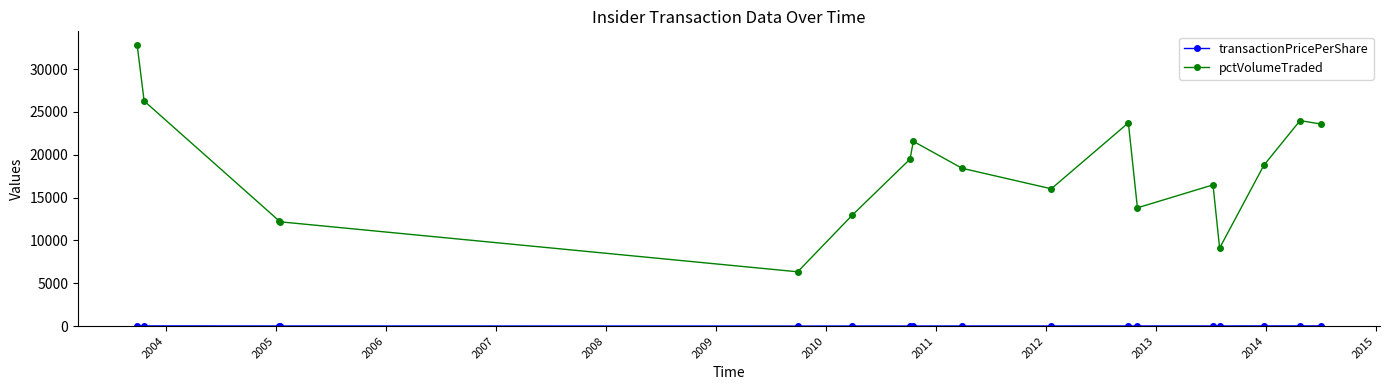

At how many categories does at least one series exceed 20210?

6